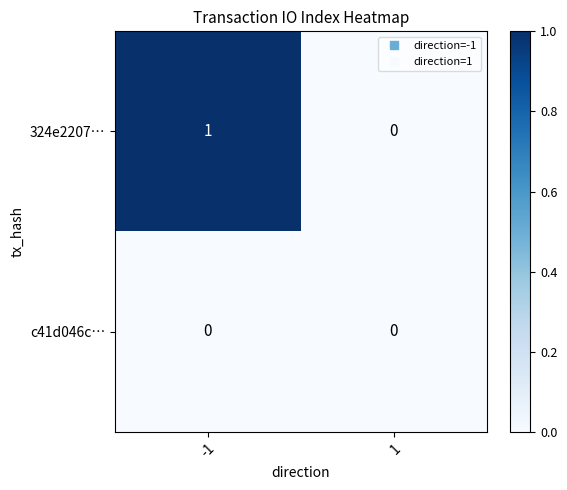

Which series has the largest range (max minus min)?

324e2207…